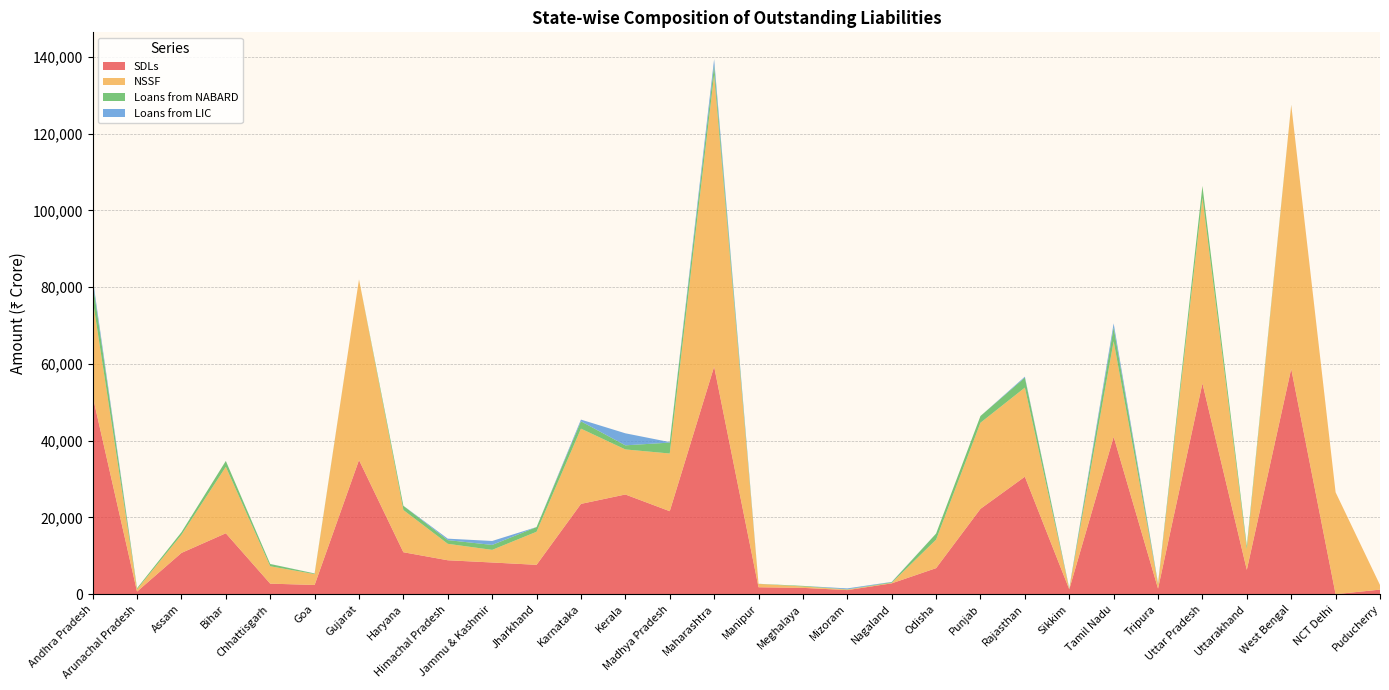

Reading left to right, extract all data points from this chart.

SDLs: Andhra Pradesh=51622	Arunachal Pradesh=684	Assam=10747	Bihar=15872	Chhattisgarh=2746	Goa=2399	Gujarat=34949	Haryana=10929	Himachal Pradesh=8835	Jammu & Kashmir=8257	Jharkhand=7647	Karnataka=23526	Kerala=25973	Madhya Pradesh=21620	Maharashtra=59289	Manipur=1803	Meghalaya=1646	Mizoram=1062	Nagaland=2820	Odisha=6783	Punjab=22235	Rajasthan=30610	Sikkim=1267	Tamil Nadu=41019	Tripura=1446	Uttar Pradesh=54929	Uttarakhand=6345	West Bengal=58727	NCT Delhi=0	Puducherry=1187
NSSF: Andhra Pradesh=25224	Arunachal Pradesh=593	Assam=4722	Bihar=17311	Chhattisgarh=4520	Goa=2830	Gujarat=47075	Haryana=10990	Himachal Pradesh=4286	Jammu & Kashmir=3286	Jharkhand=8619	Karnataka=19598	Kerala=11740	Madhya Pradesh=15030	Maharashtra=76030	Manipur=878	Meghalaya=355	Mizoram=146	Nagaland=116	Odisha=7423	Punjab=22433	Rajasthan=23209	Sikkim=110	Tamil Nadu=24882	Tripura=1131	Uttar Pradesh=48364	Uttarakhand=5394	West Bengal=68723	NCT Delhi=26544	Puducherry=1202
Loans from NABARD: Andhra Pradesh=4470	Arunachal Pradesh=283	Assam=673	Bihar=1517	Chhattisgarh=594	Goa=159	Gujarat=1	Haryana=1109	Himachal Pradesh=964	Jammu & Kashmir=1286	Jharkhand=1218	Karnataka=1915	Kerala=1065	Madhya Pradesh=2844	Maharashtra=2514	Manipur=21	Meghalaya=158	Mizoram=61	Nagaland=185	Odisha=1583	Punjab=1751	Rajasthan=2609	Sikkim=106	Tamil Nadu=3603	Tripura=156	Uttar Pradesh=3073	Uttarakhand=854	West Bengal=37	NCT Delhi=0	Puducherry=0
Loans from LIC: Andhra Pradesh=1052	Arunachal Pradesh=1	Assam=1	Bihar=22	Chhattisgarh=20	Goa=21	Gujarat=0	Haryana=13	Himachal Pradesh=378	Jammu & Kashmir=1032	Jharkhand=5	Karnataka=447	Kerala=3138	Madhya Pradesh=128	Maharashtra=1578	Manipur=6	Meghalaya=1	Mizoram=235	Nagaland=77	Odisha=13	Punjab=3	Rajasthan=243	Sikkim=91	Tamil Nadu=1053	Tripura=161	Uttar Pradesh=-37	Uttarakhand=1	West Bengal=17	NCT Delhi=0	Puducherry=0